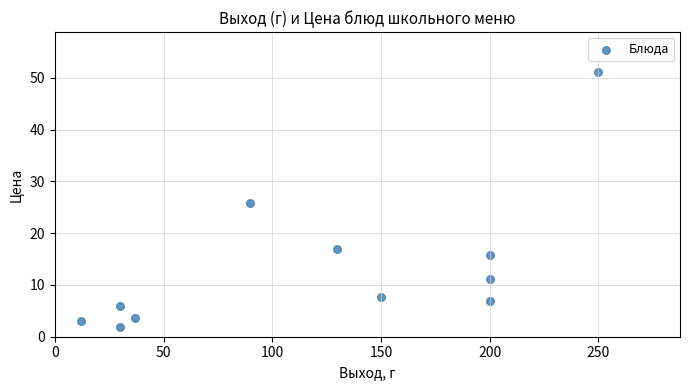

What is the range of X values (max minus min)?

238.0